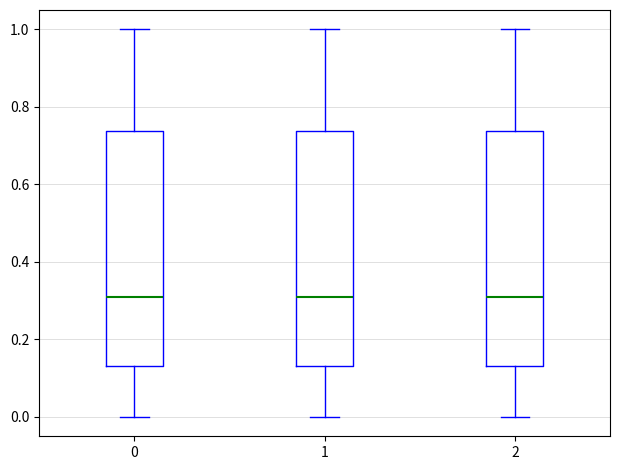

Where does the median line of the box at x = 2 sit on the y-axis? The values are not printed on the chart, so give them approximately, as read against the axis.

0.30